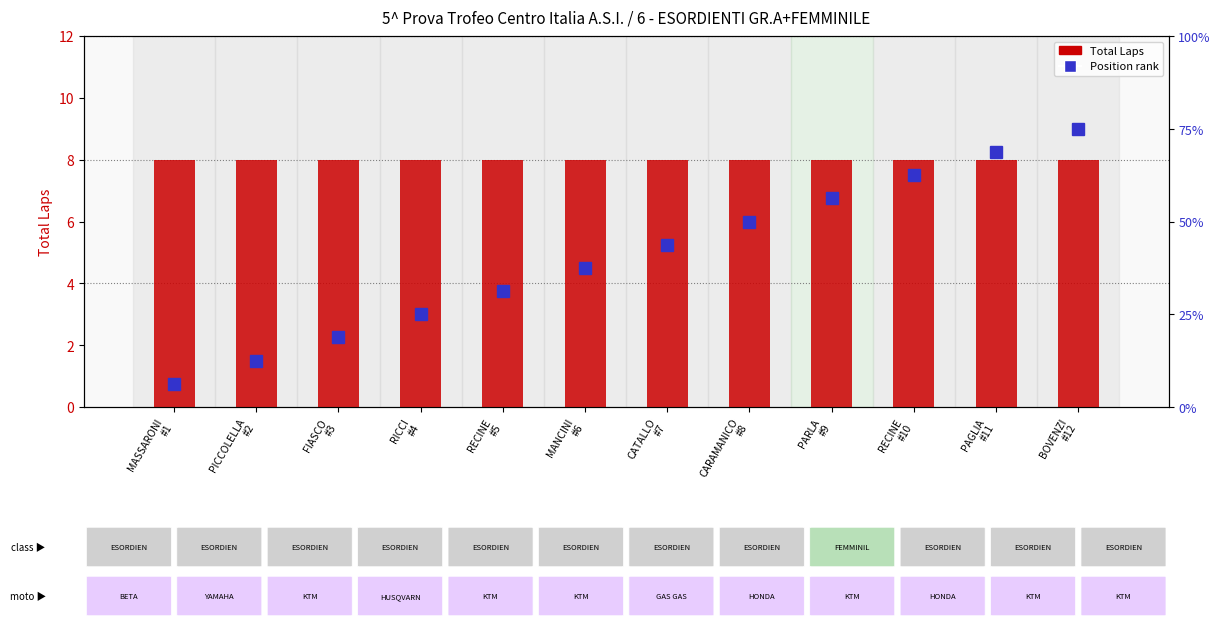

Is it true that Position equals 3 at FIASCO
#3?

True